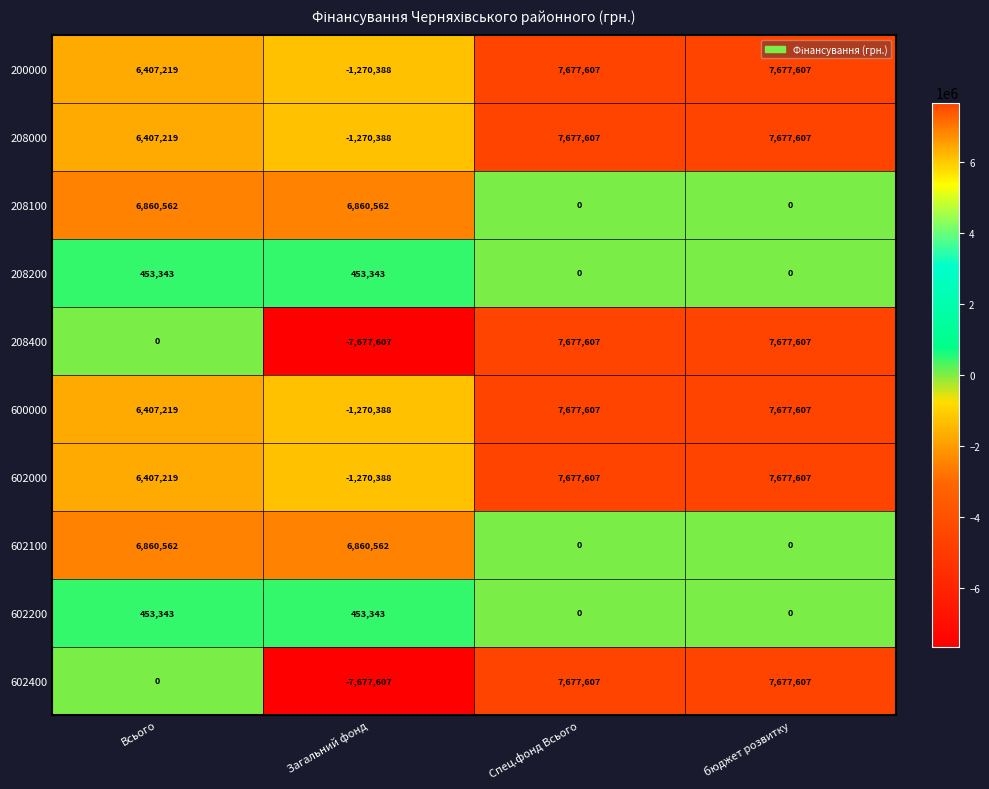

True or false: 602400 has a value of 0 at Всього.

True